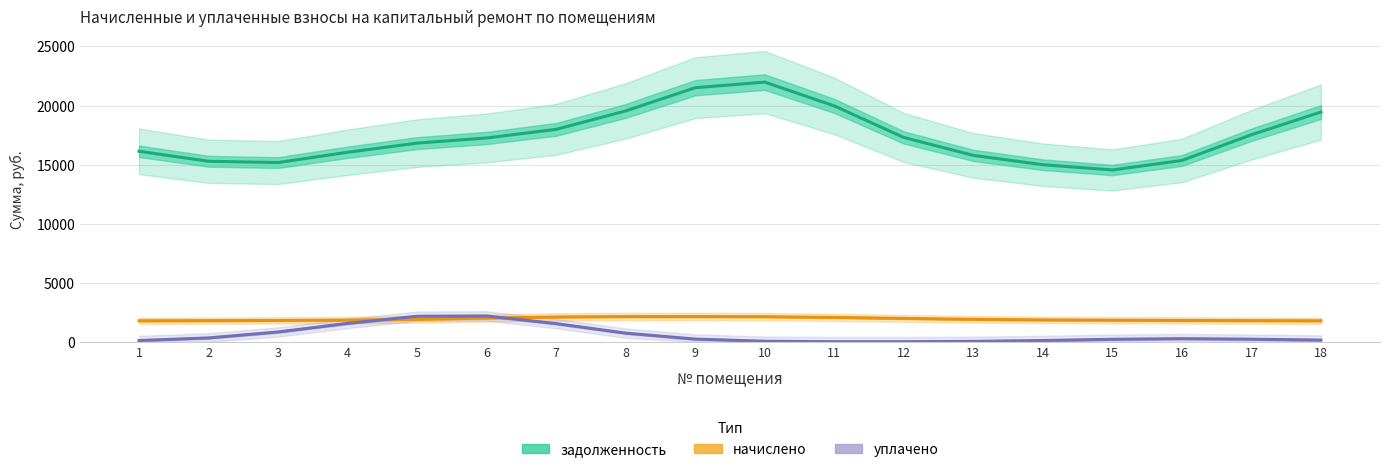

Is this an area chart (filled region under the line)?

No